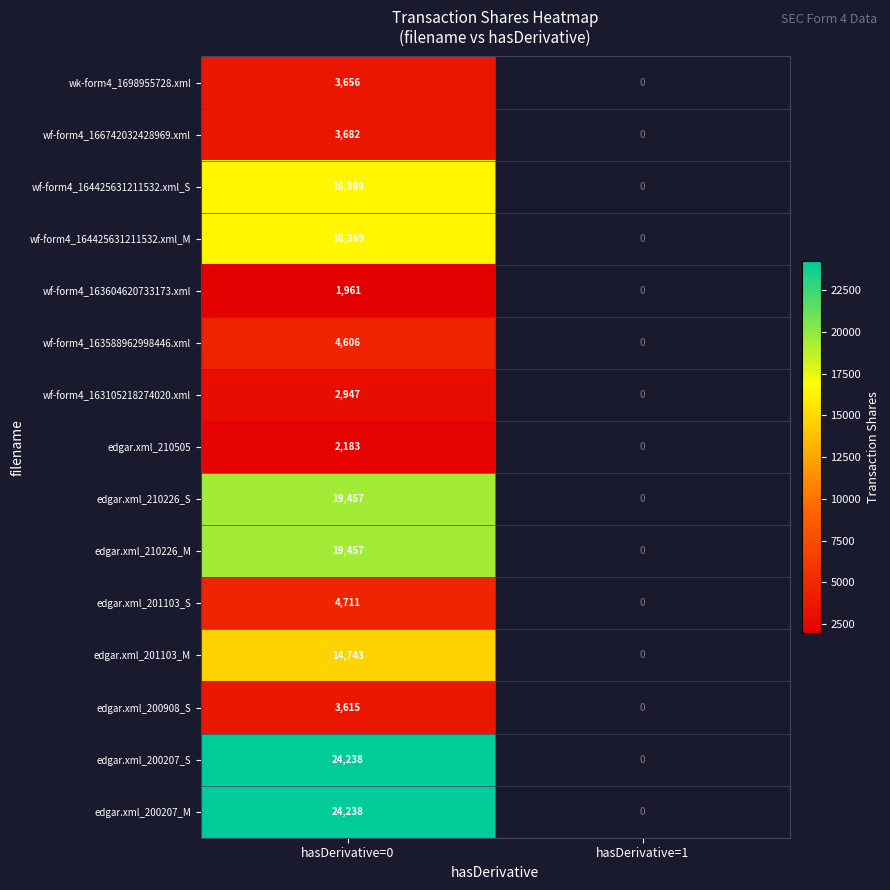

What is the spread (max minus min) of values at hasDerivative=0?

22277